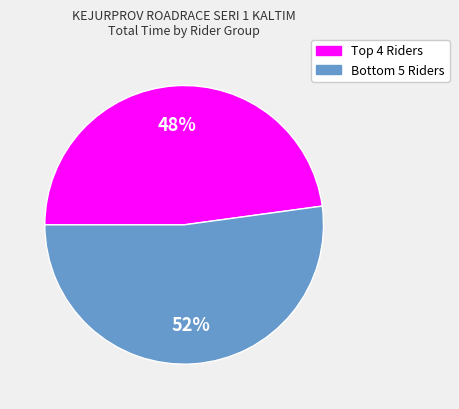

Is there a majority slice in this chart?

Yes